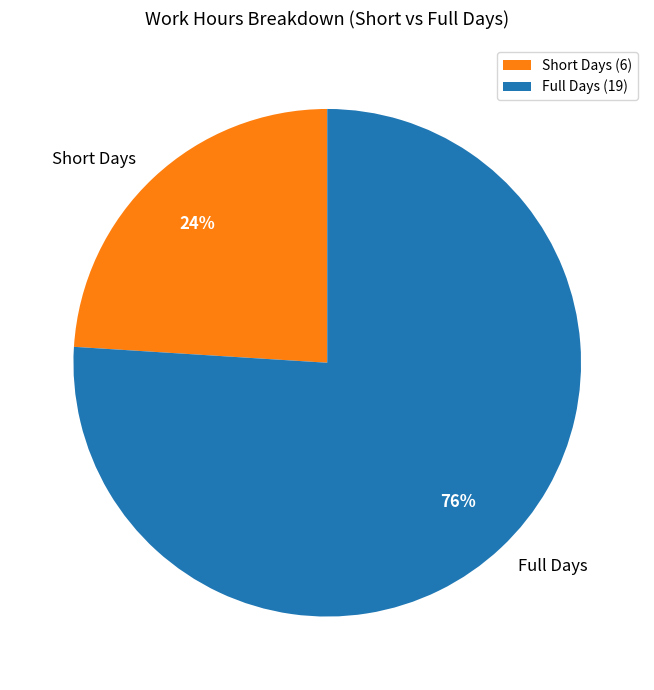

True or false: Short Days accounts for 24% of the total.

True